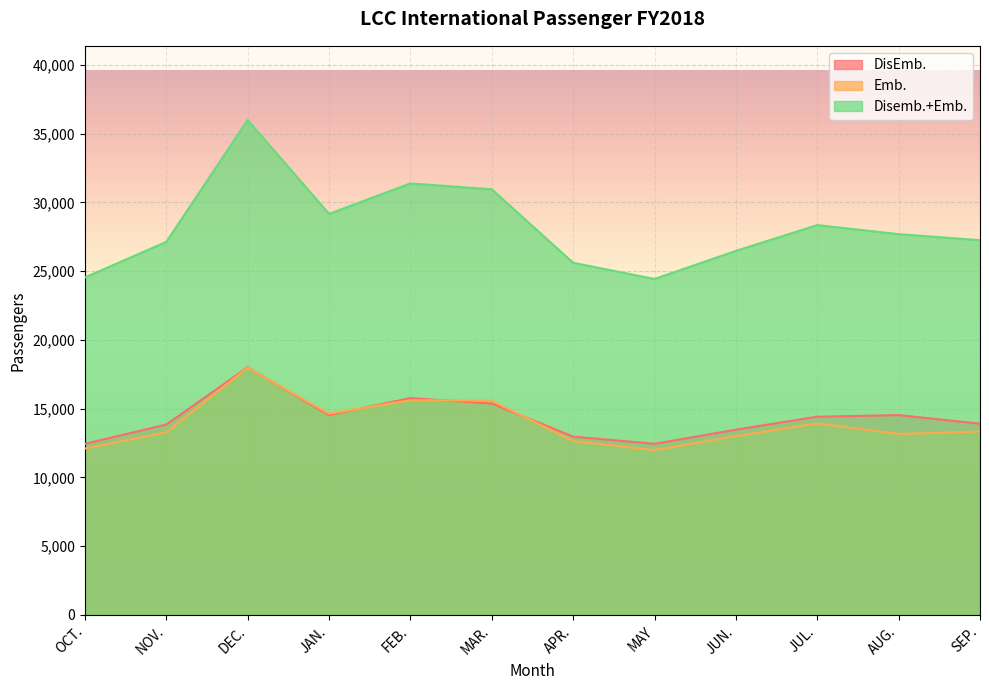

How many lines are shown in the chart?

3